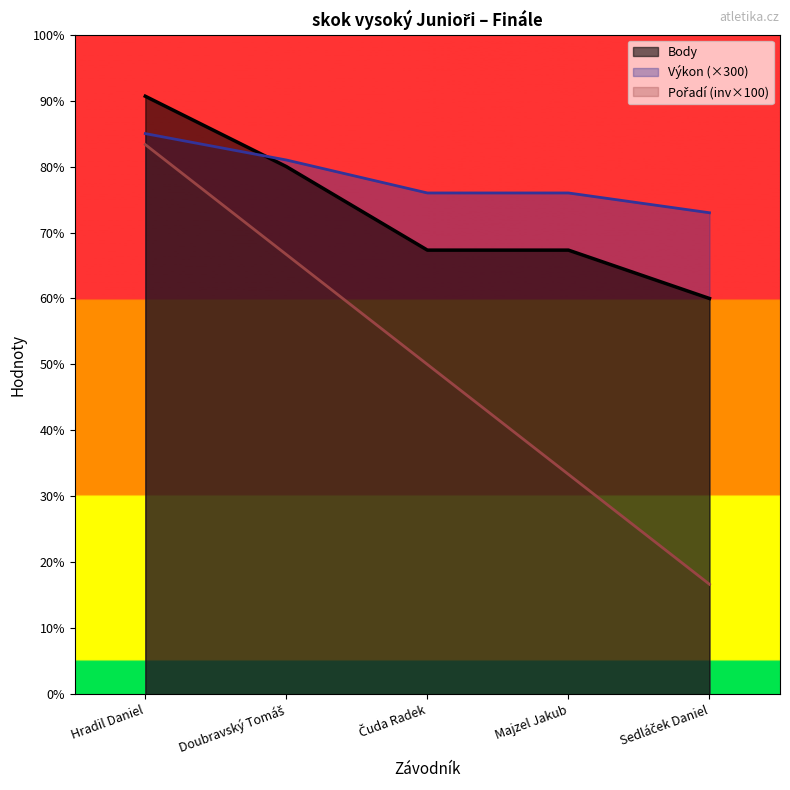

What is the difference between the second highest and second lowest values in the Výkon series?

30.0